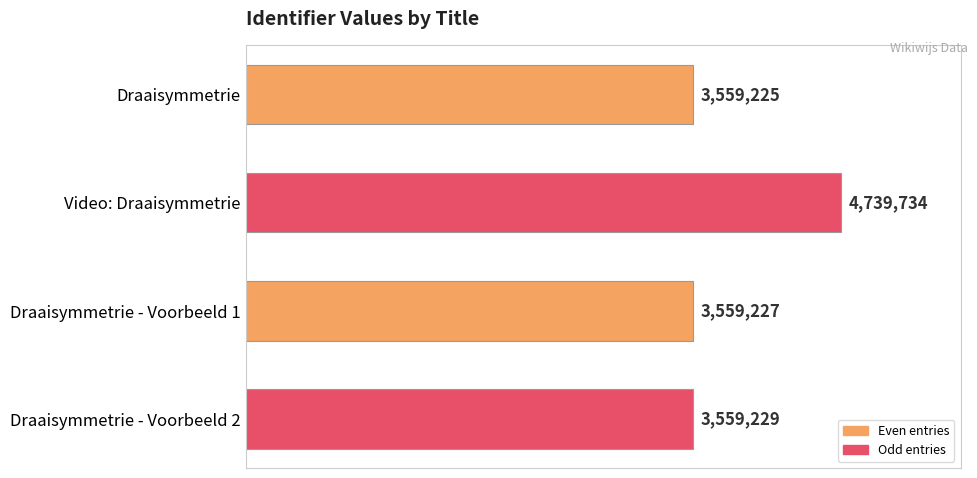

Does the chart contain any negative values?

No